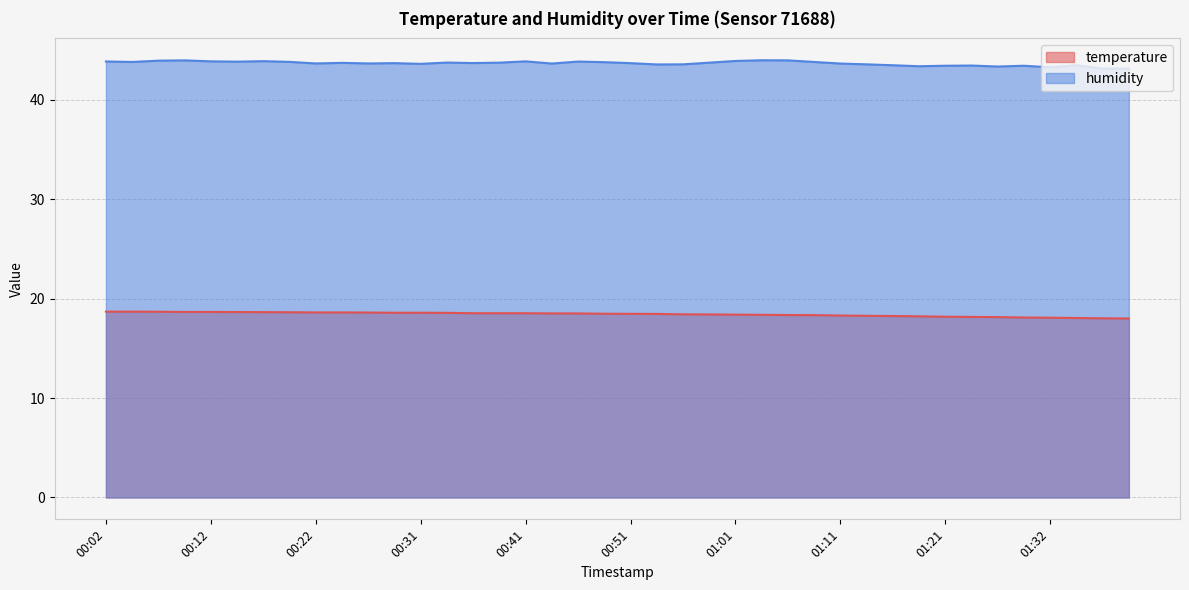

Which series changed the most between 00:36 and 01:19?

humidity